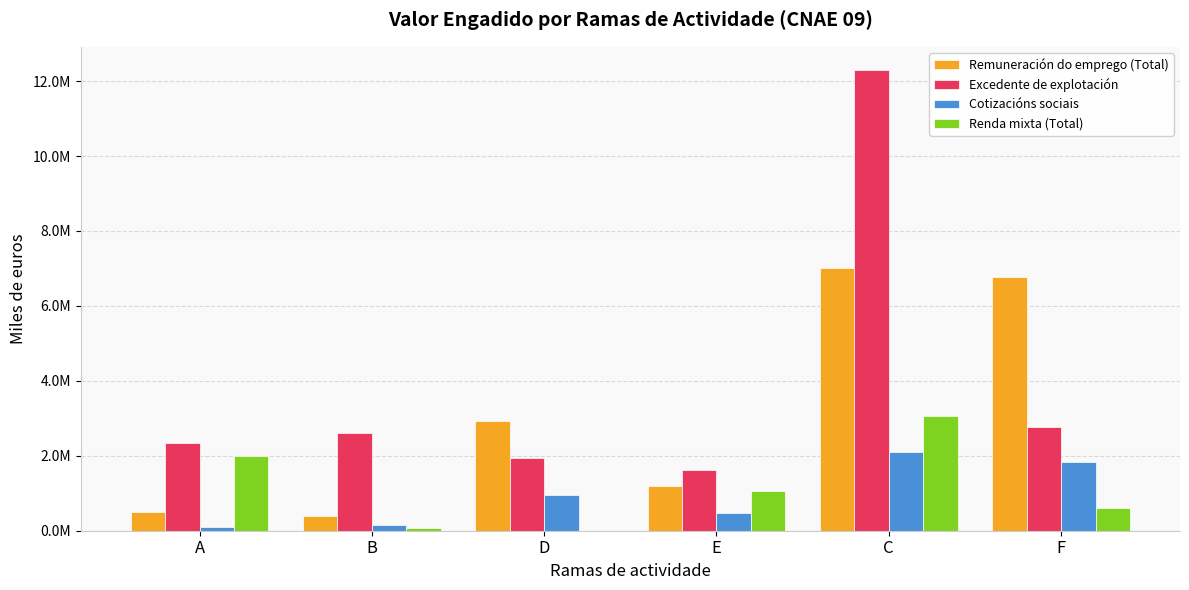

Does the chart contain stacked bars?

No